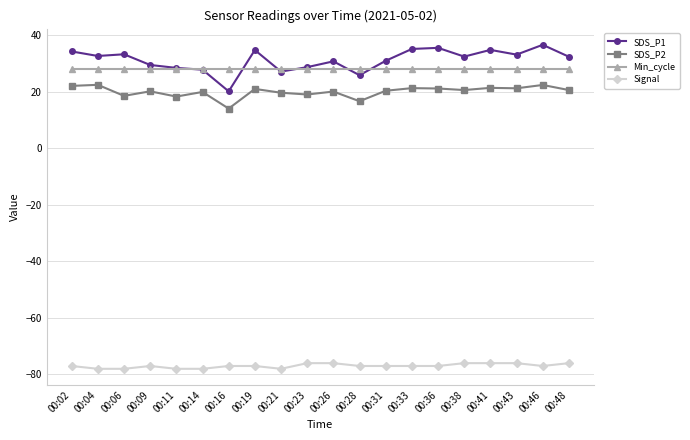

What is the total value across all series at 00:46?

9.9